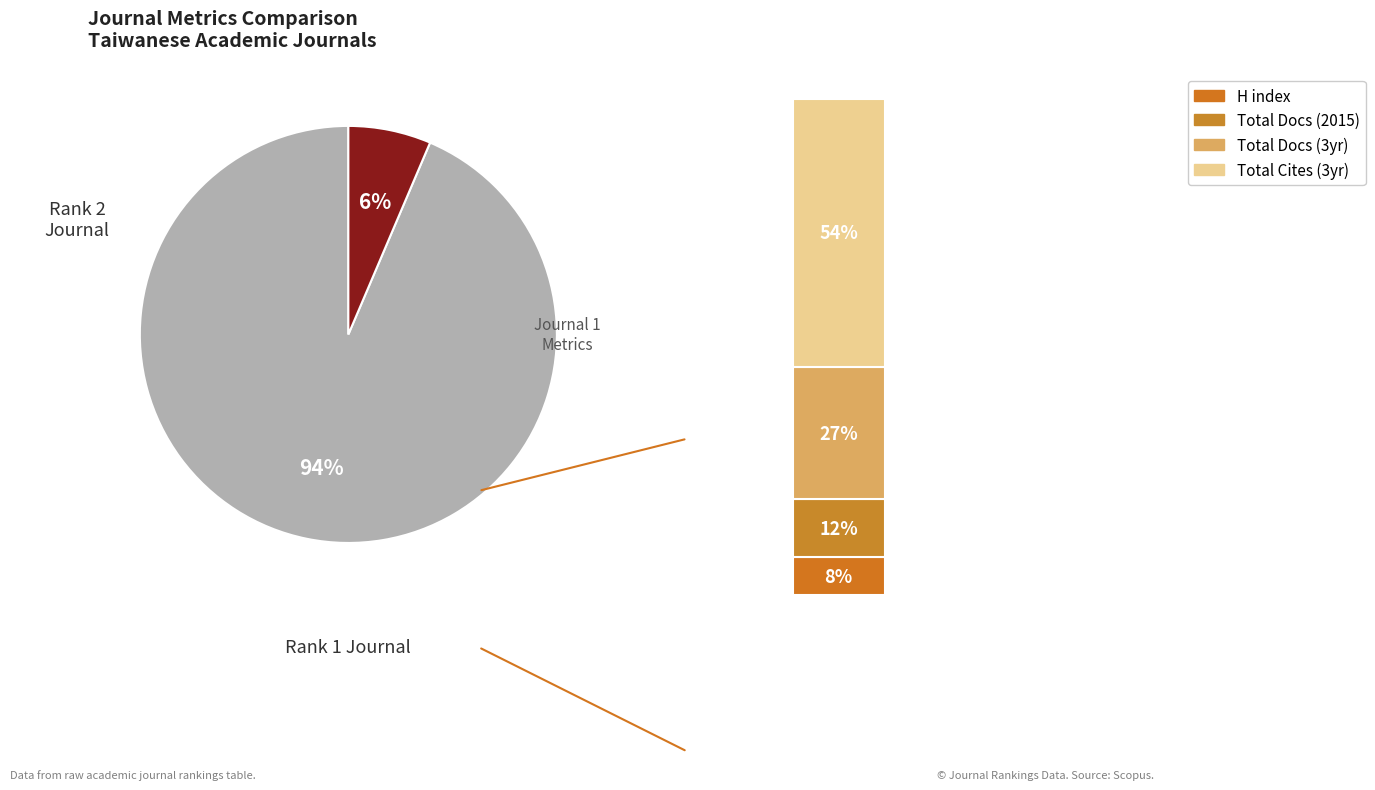

Is there a majority slice in this chart?

Yes